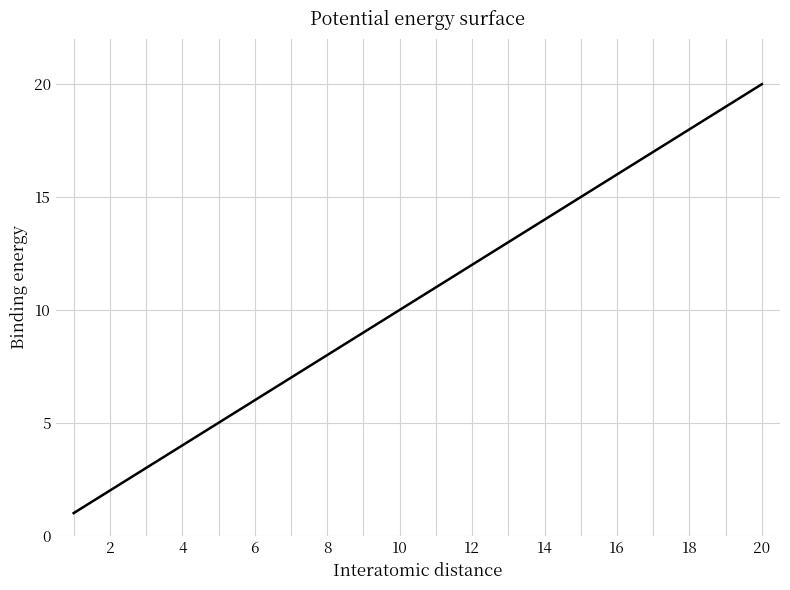

What is the greatest value displayed?

20